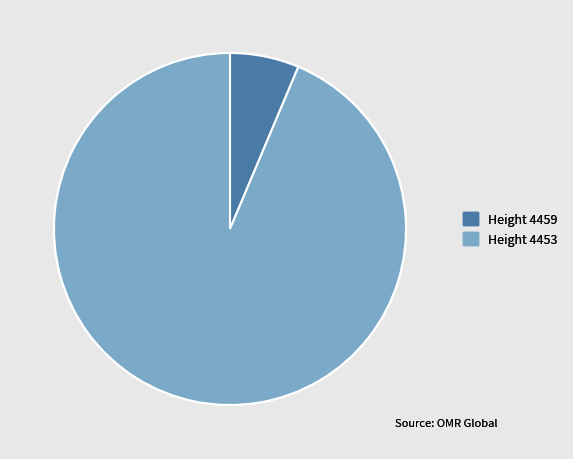

Which has a higher value, Height 4453 or Height 4459?

Height 4453